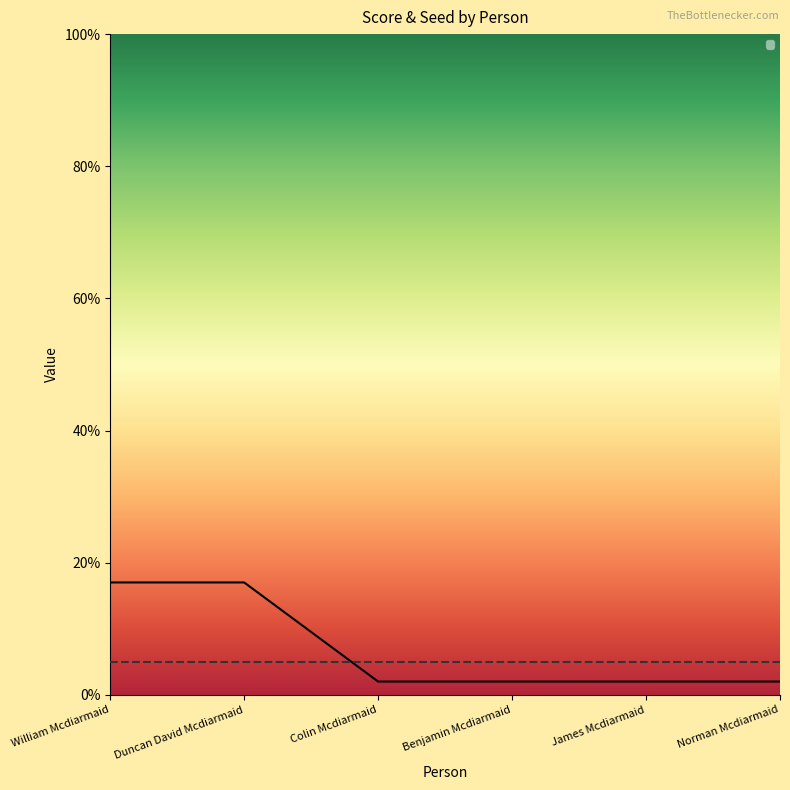

What position from the right is Duncan David Mcdiarmaid?

5